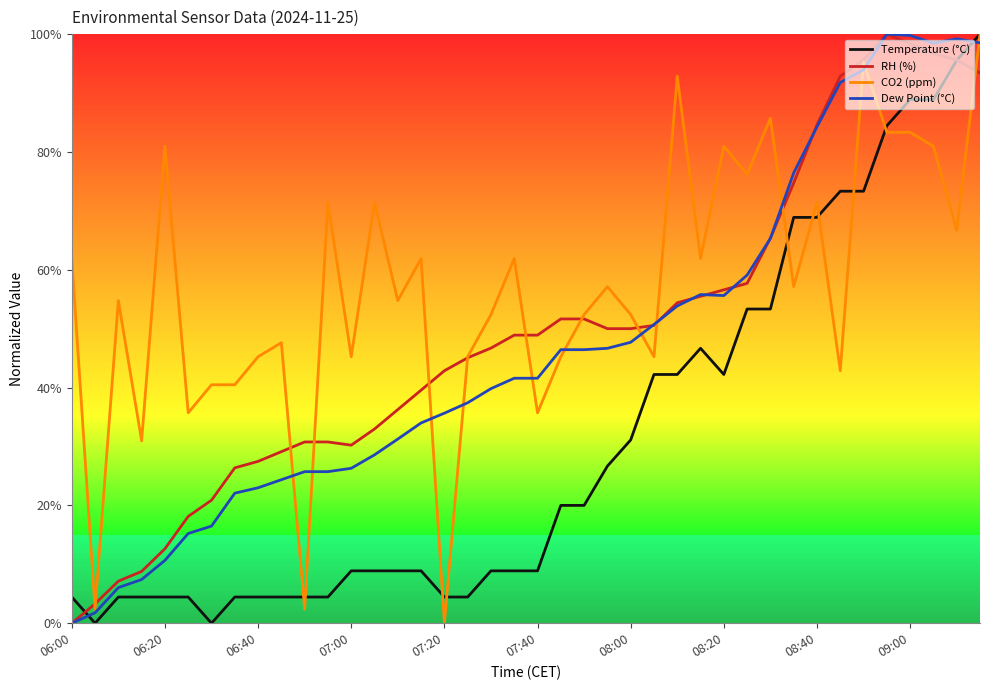

Reading right to left, what are all the values shown in this chart?

Temperature (°C): 1.0	1.0	0.9	0.9	0.8	0.7	0.7	0.7	0.7	0.5	0.5	0.4	0.5	0.4	0.4	0.3	0.3	0.2	0.2	0.1	0.1	0.1	0.0	0.0	0.1	0.1	0.1	0.1	0.0	0.0	0.0	0.0	0.0	0.0	0.0	0.0	0.0	0.0	0.0	0.0
RH (%): 0.9	1.0	1.0	1.0	1.0	1.0	0.9	0.8	0.7	0.7	0.6	0.6	0.6	0.5	0.5	0.5	0.5	0.5	0.5	0.5	0.5	0.5	0.5	0.4	0.4	0.4	0.3	0.3	0.3	0.3	0.3	0.3	0.3	0.2	0.2	0.1	0.1	0.1	0.0	0.0
CO2 (ppm): 1.0	0.7	0.8	0.8	0.8	1.0	0.4	0.7	0.6	0.9	0.8	0.8	0.6	0.9	0.5	0.5	0.6	0.5	0.5	0.4	0.6	0.5	0.5	0.0	0.6	0.5	0.7	0.5	0.7	0.0	0.5	0.5	0.4	0.4	0.4	0.8	0.3	0.5	0.0	0.6
Dew Point (°C): 1.0	1.0	1.0	1.0	1.0	0.9	0.9	0.8	0.8	0.7	0.6	0.6	0.6	0.5	0.5	0.5	0.5	0.5	0.5	0.4	0.4	0.4	0.4	0.4	0.3	0.3	0.3	0.3	0.3	0.3	0.2	0.2	0.2	0.2	0.2	0.1	0.1	0.1	0.0	0.0